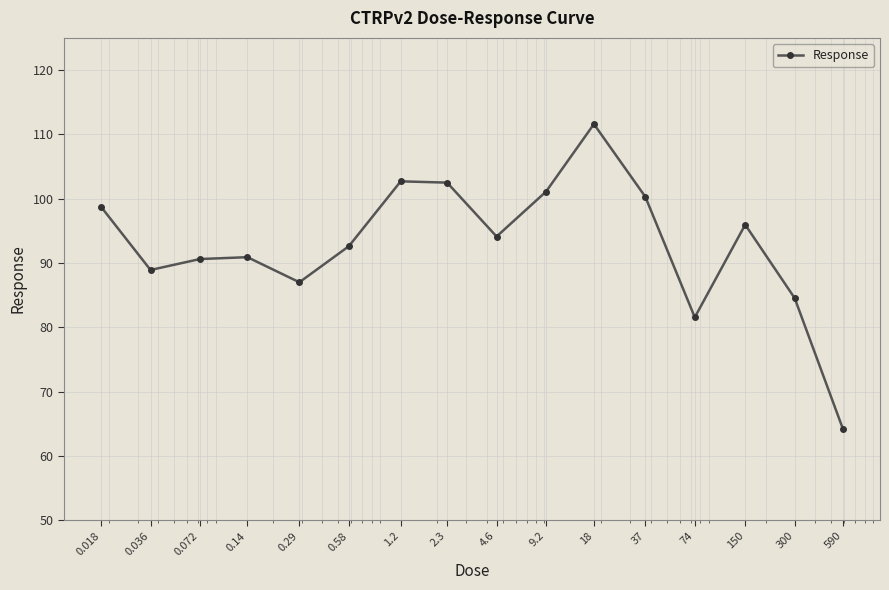

What is the average value?

93.0